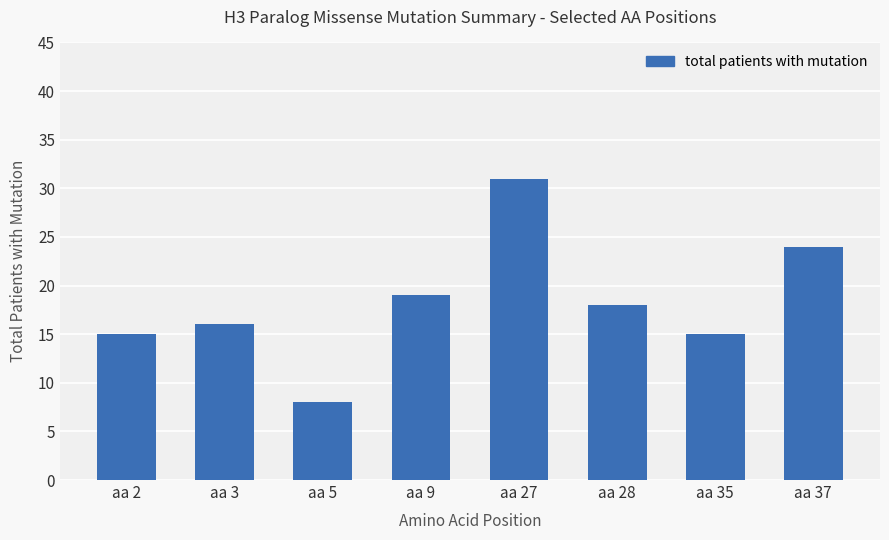

What is the minimum value shown in the chart?

8